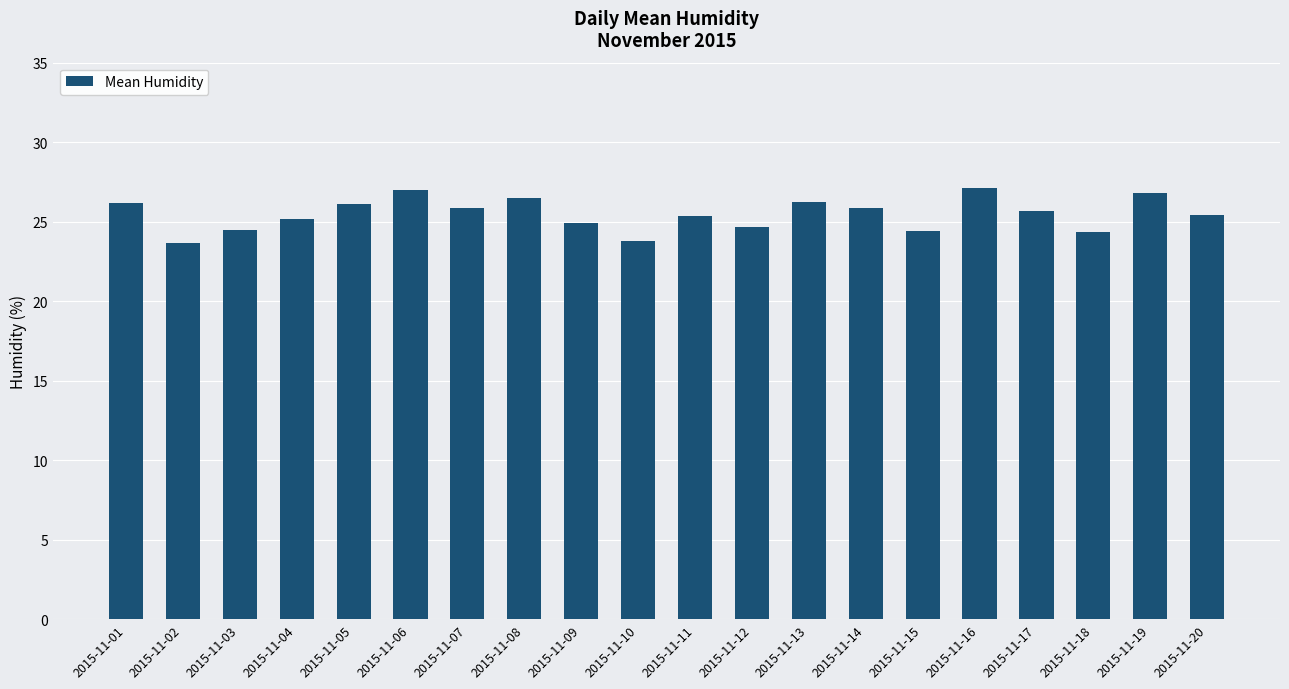

Is it true that the value at 2015-11-19 is 26.8?

True